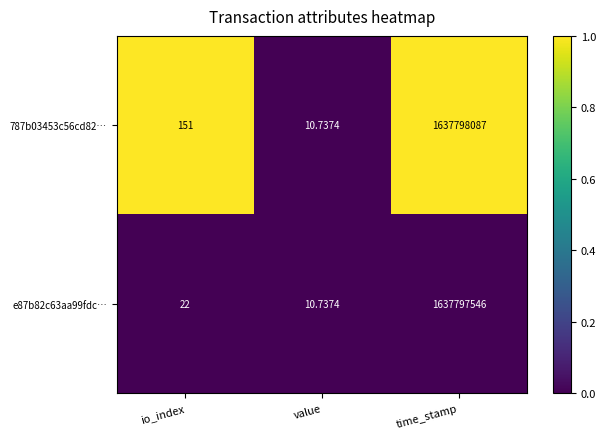

Rank the categories by 787b03453c56cd82… value from highest to lowest.

time_stamp, io_index, value